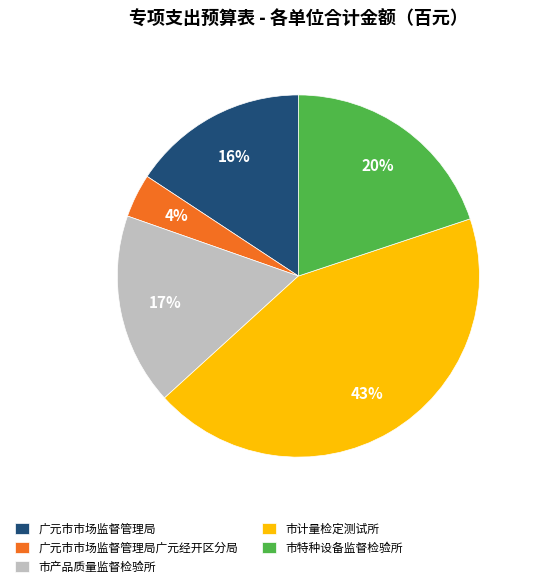

Rank the categories by value from highest to lowest.

市计量检定测试所, 市特种设备监督检验所, 市产品质量监督检验所, 广元市市场监督管理局, 广元市市场监督管理局广元经开区分局